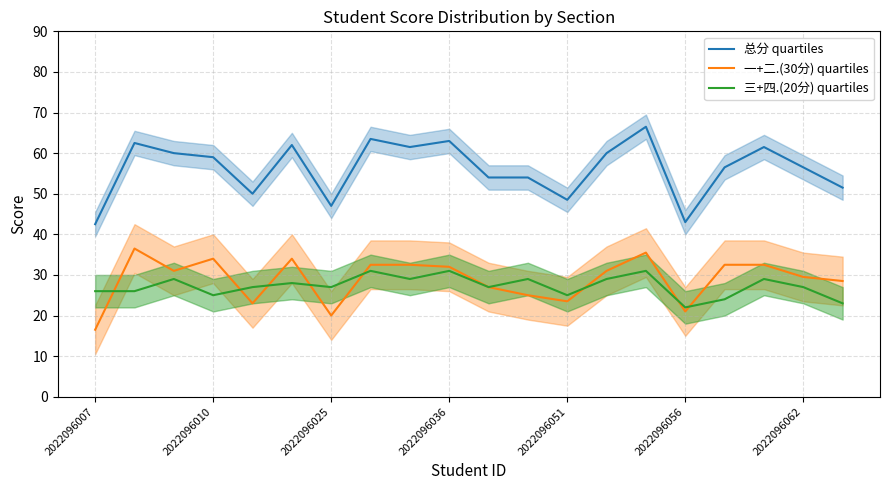

What is the value of the 总分 quartiles point at the 9th from the left?

61.5